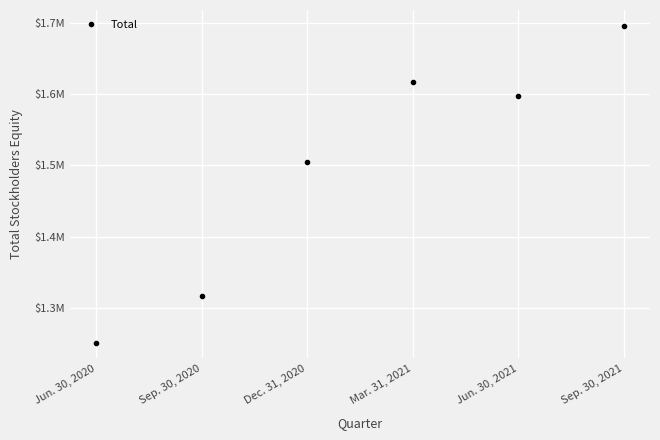

Reading left to right, what are all the values shown in this chart?

Jun. 30, 2020=1250971	Sep. 30, 2020=1317077	Dec. 31, 2020=1505416	Mar. 31, 2021=1617657	Jun. 30, 2021=1598113	Sep. 30, 2021=1696369